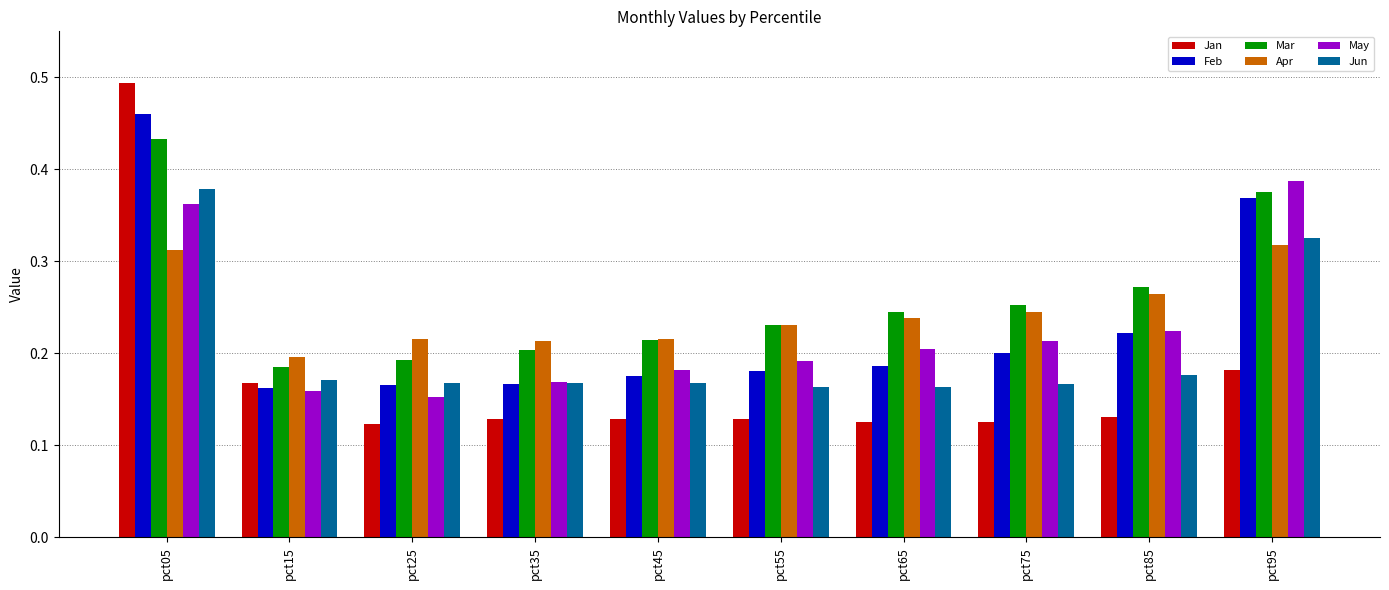

The value of Jan at pct55 is 0.2. True or false?

False